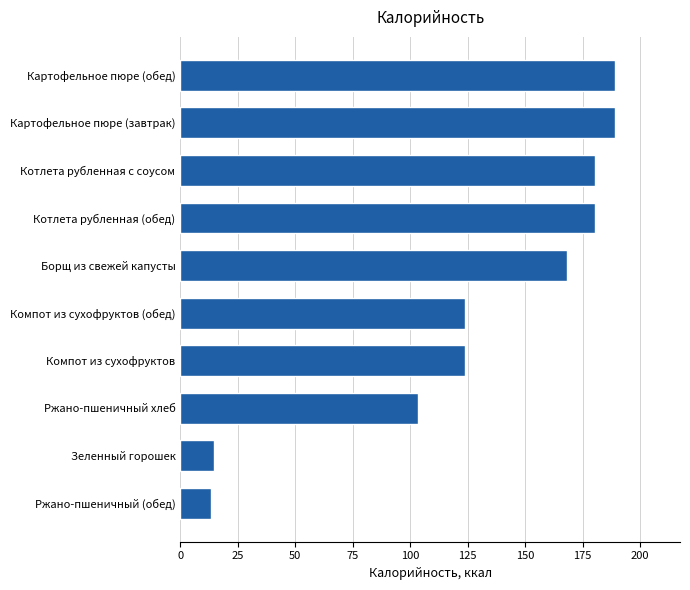

What is the ratio of the value at Котлета рубленная (обед) to the value at Котлета рубленная с соусом?

1.0